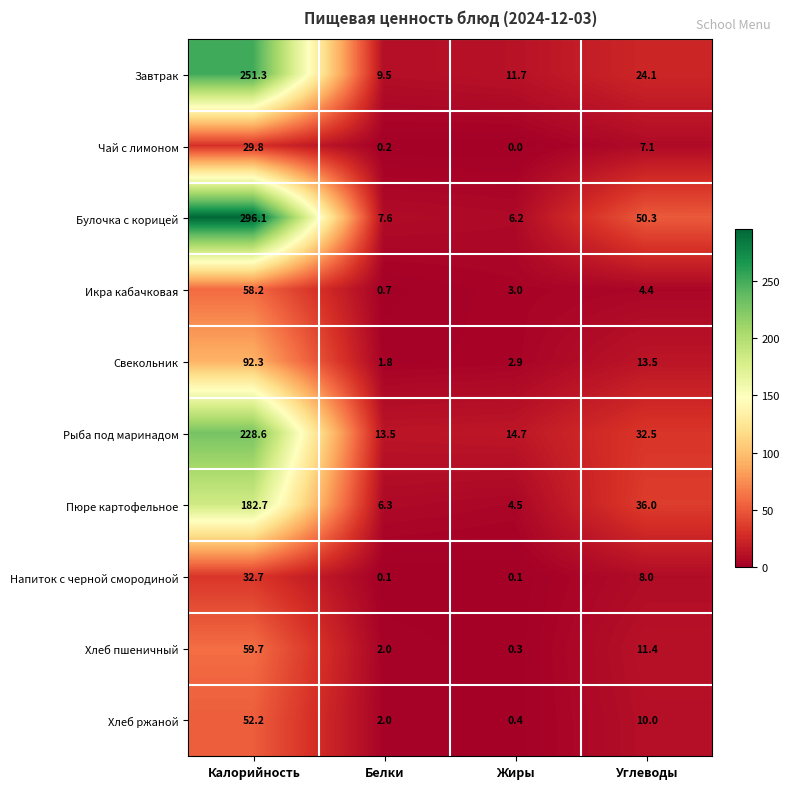

Is the value of Хлеб пшеничный at Углеводы greater than the value of Хлеб ржаной at Жиры?

Yes